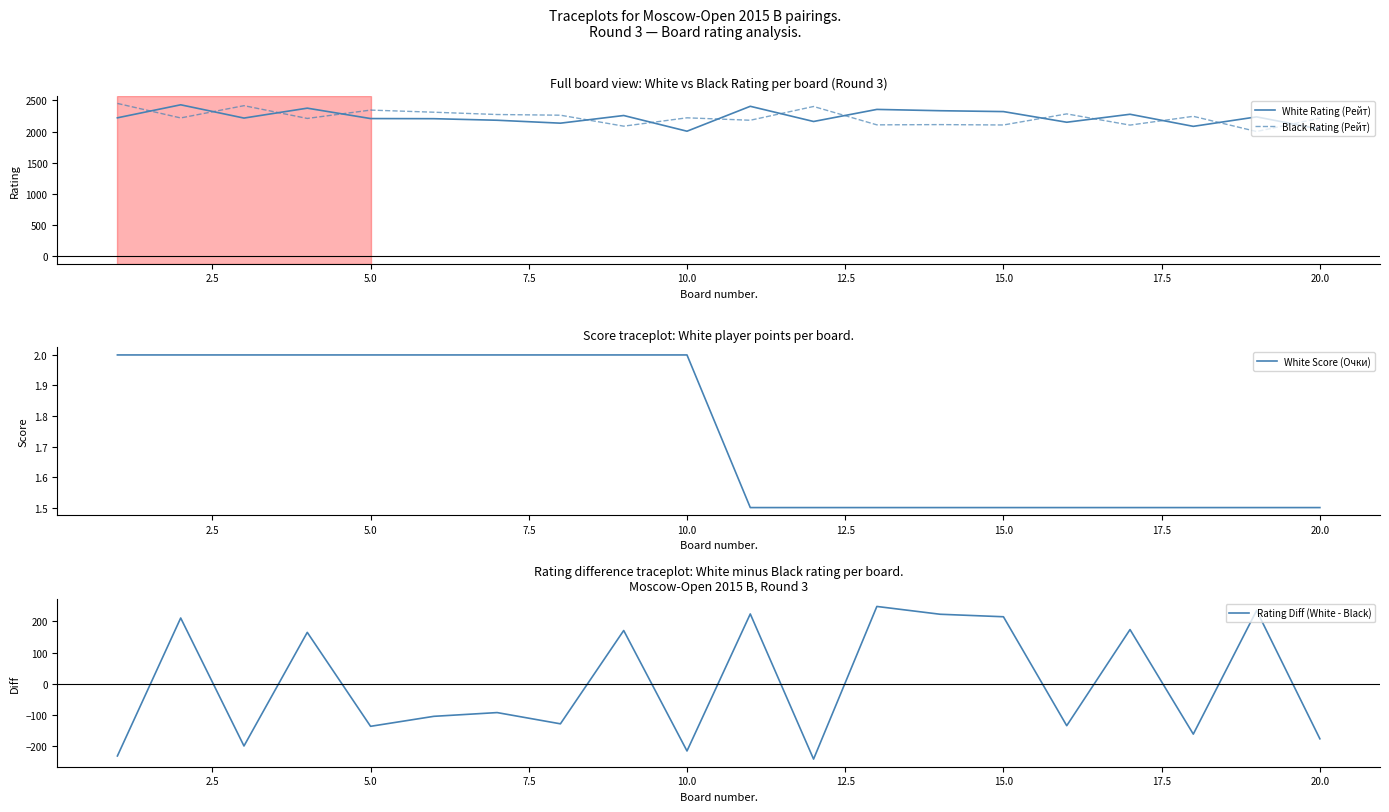

In Black Rating (Рейт), how many points are lower than both neighbors (excluding endpoints)?

8